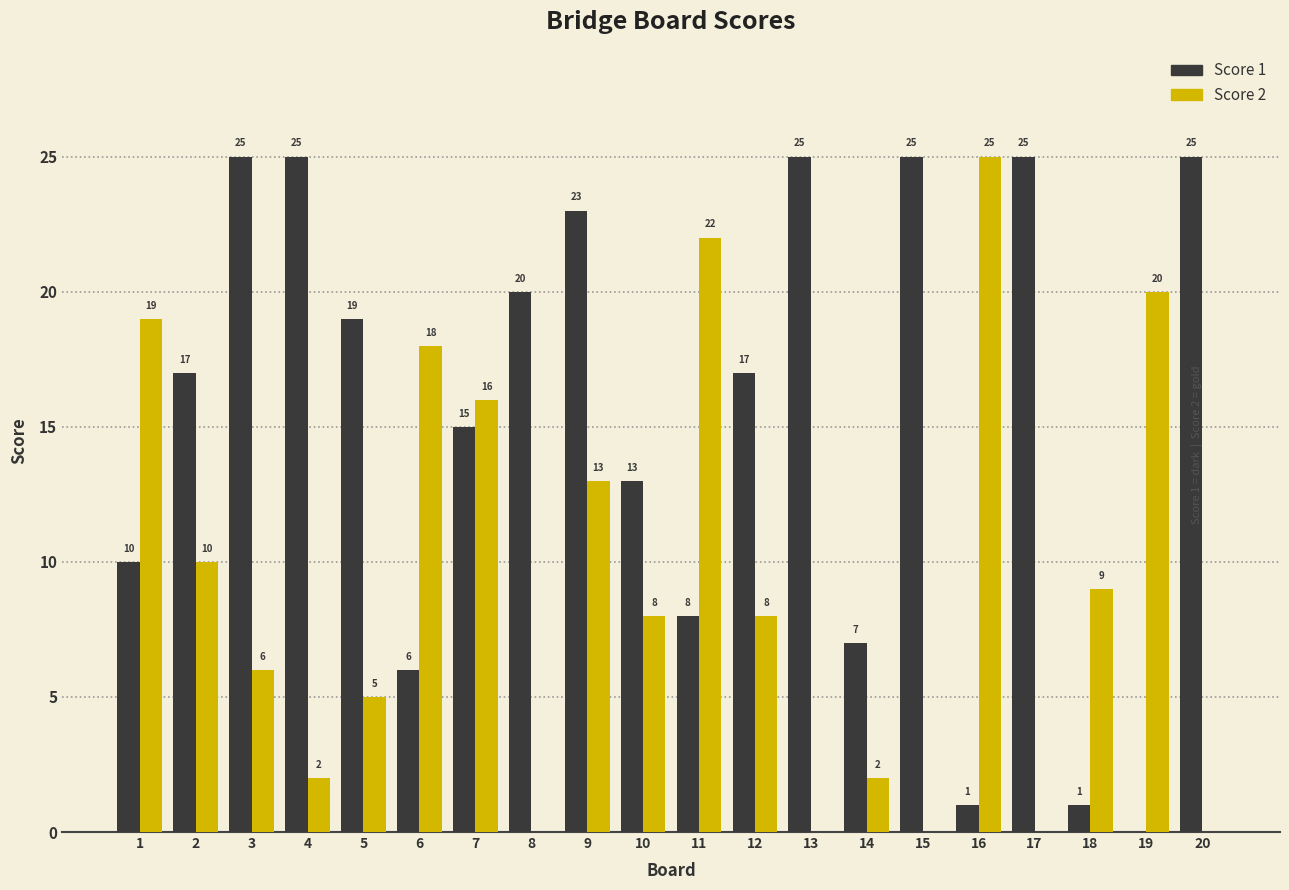

Reading left to right, list all the values displayed in this chart.

Score 1: 1=10	2=17	3=25	4=25	5=19	6=6	7=15	8=20	9=23	10=13	11=8	12=17	13=25	14=7	15=25	16=1	17=25	18=1	19=0	20=25
Score 2: 1=19	2=10	3=6	4=2	5=5	6=18	7=16	8=0	9=13	10=8	11=22	12=8	13=0	14=2	15=0	16=25	17=0	18=9	19=20	20=0